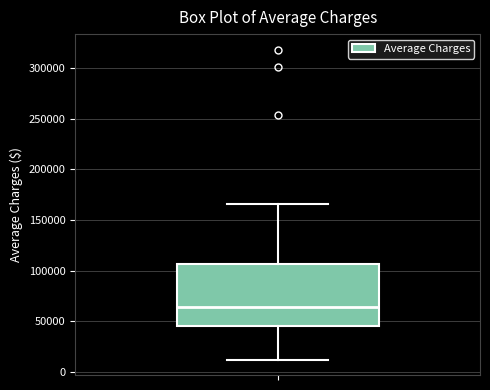

Where does the upper whisker of the box end on the y-axis? The values are not printed on the chart, so give them approximately, as read against the axis.

165000